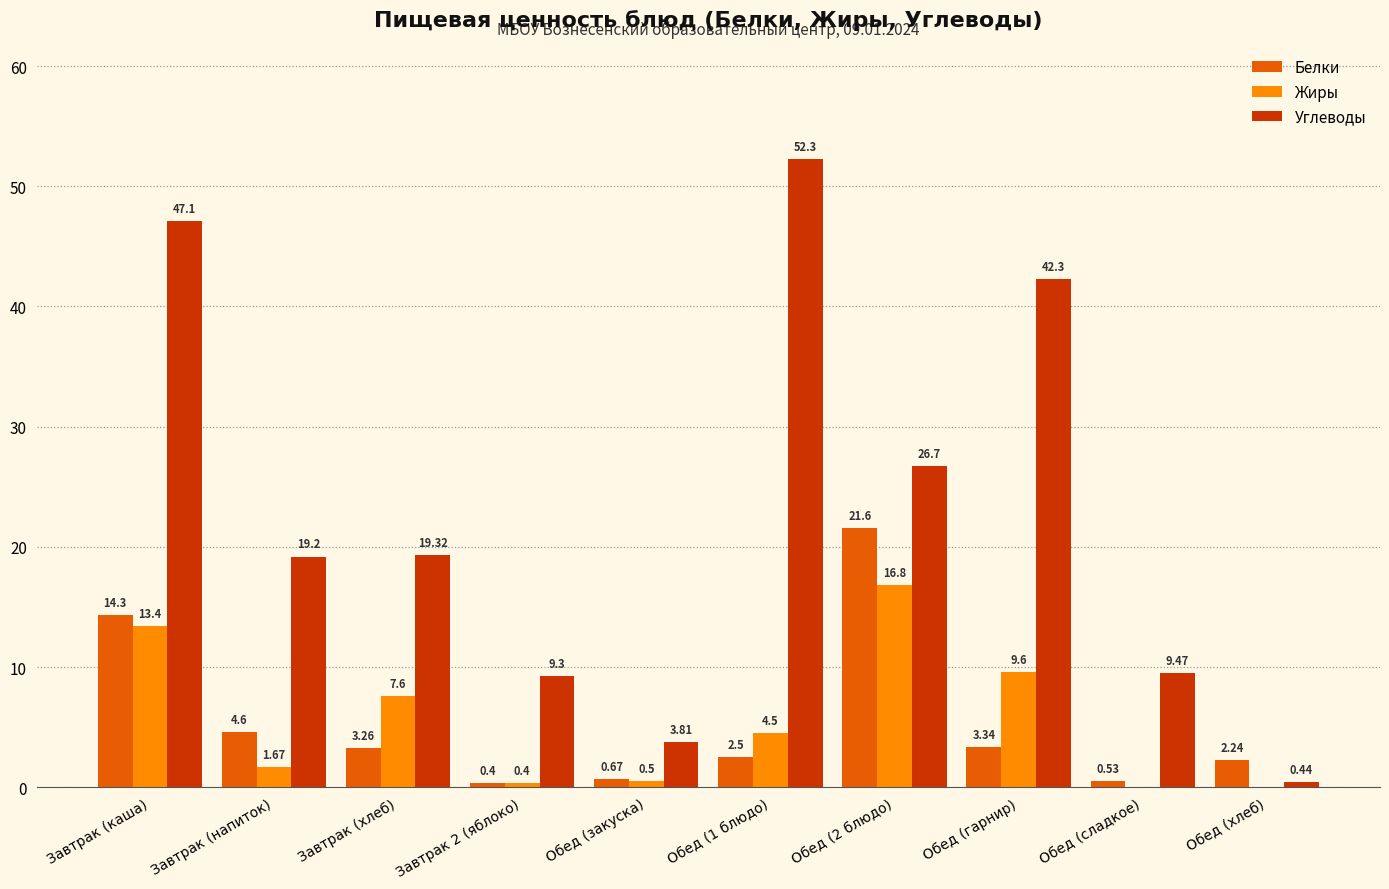

Which series has the widest spread of values?

Углеводы